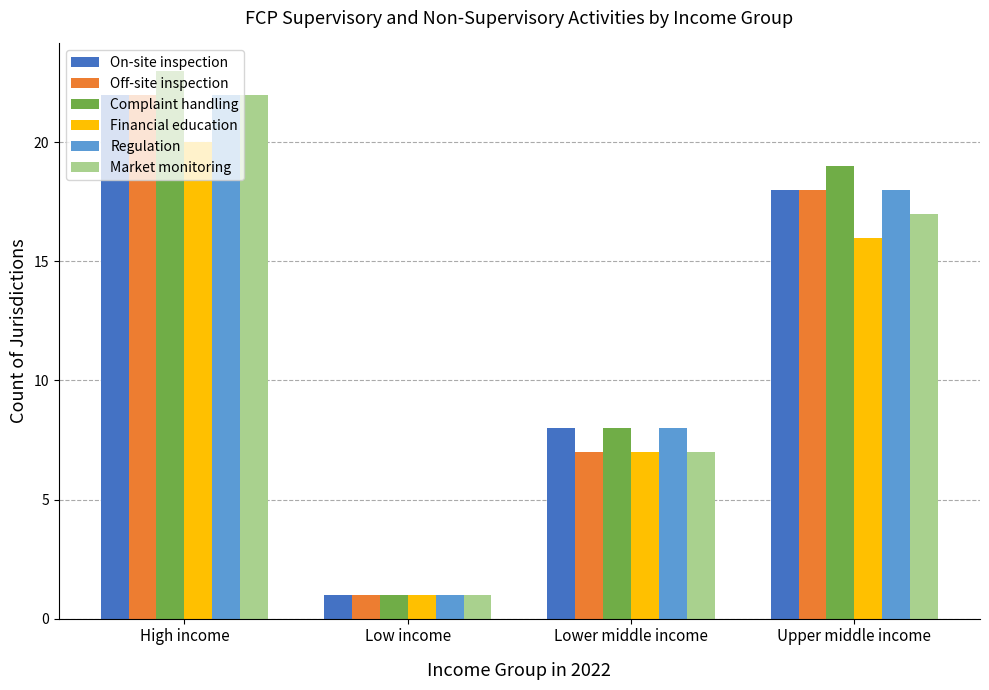

At how many categories does at least one series exceed 7?

3